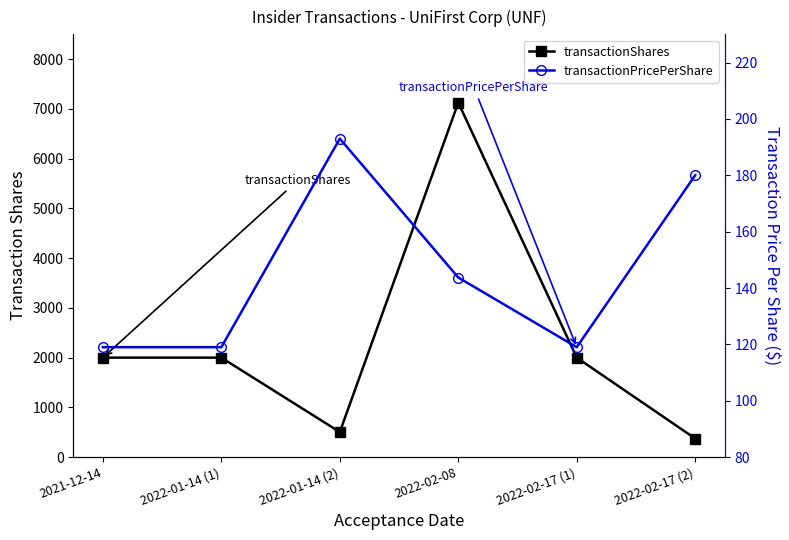

At which label does transactionPricePerShare first exceed 143?

2022-01-14 (2)